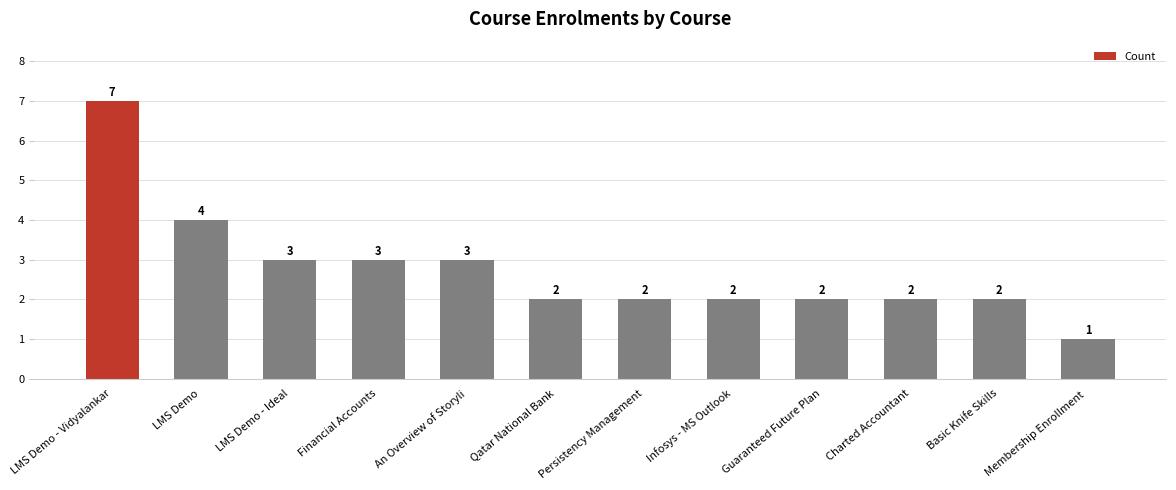

The chart shows a value of 3 at An Overview of Storyli. True or false?

True